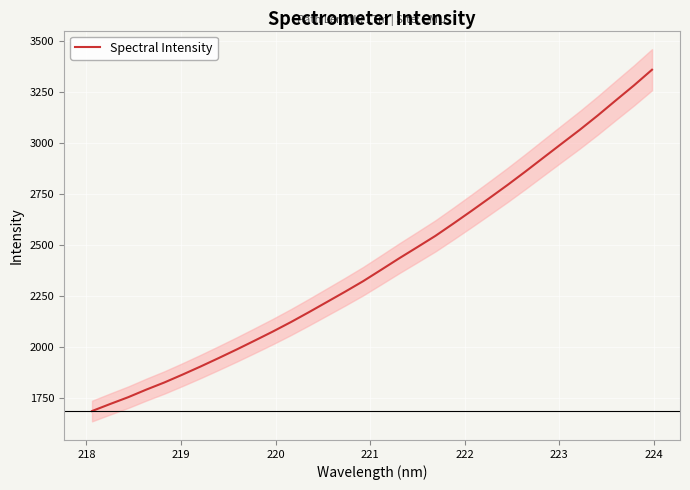

What is the highest value of the Spectral Intensity series?

3361.2